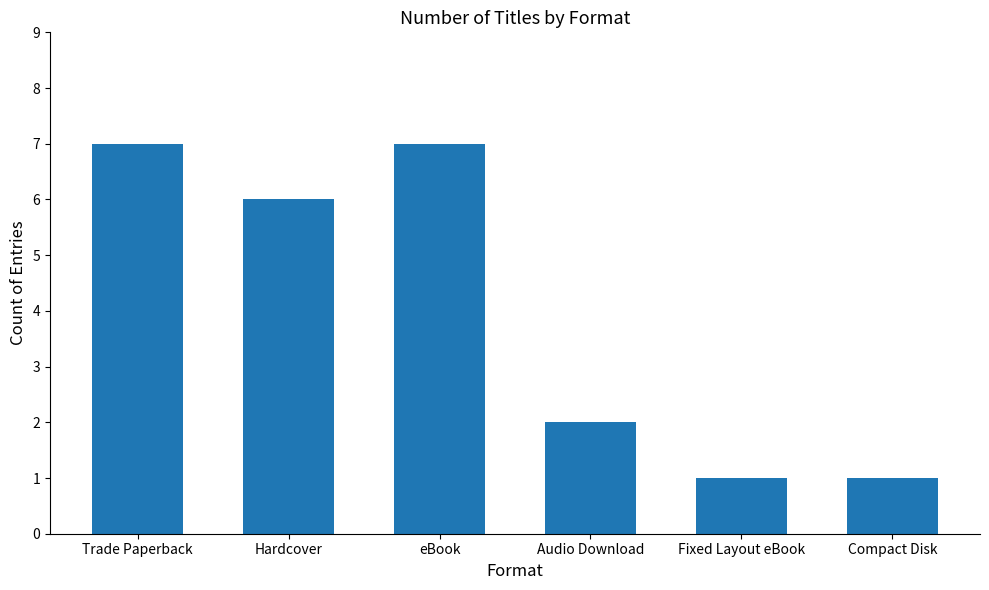

The value at Hardcover is 10. True or false?

False